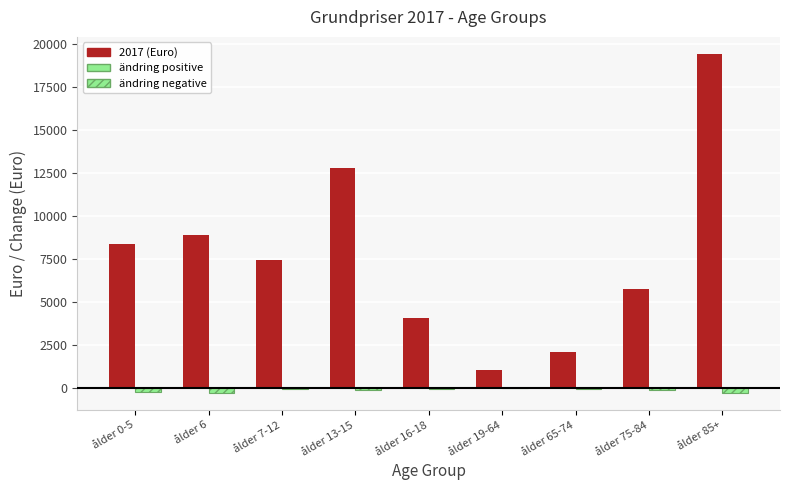

List the labels in order of value, largest first.

ålder 85+, ålder 13-15, ålder 6, ålder 0-5, ålder 7-12, ålder 75-84, ålder 16-18, ålder 65-74, ålder 19-64